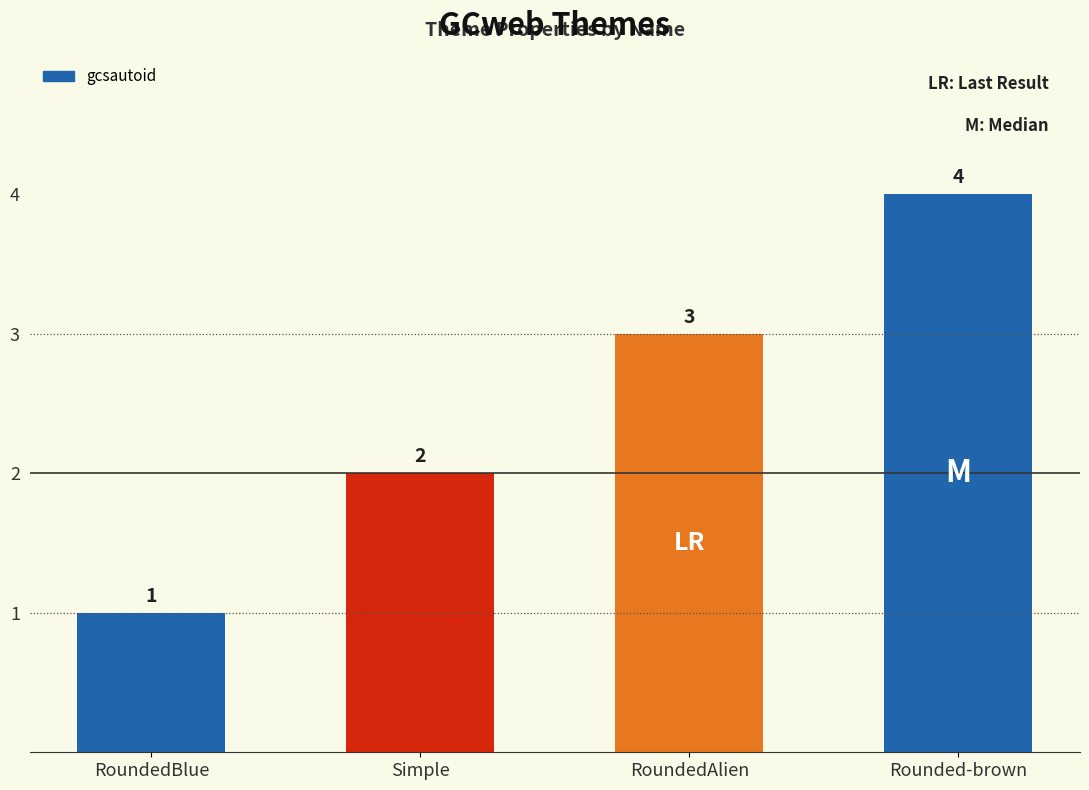

Which has a higher value, Simple or RoundedAlien?

RoundedAlien